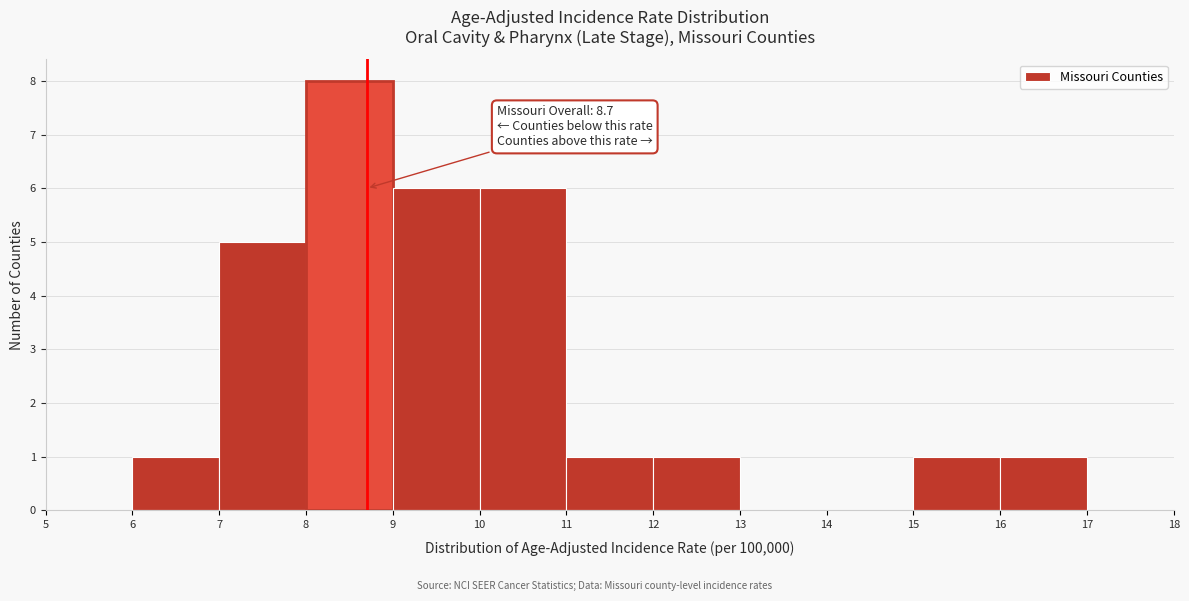

Which range on the x-axis has the tallest bar?

8 to 9